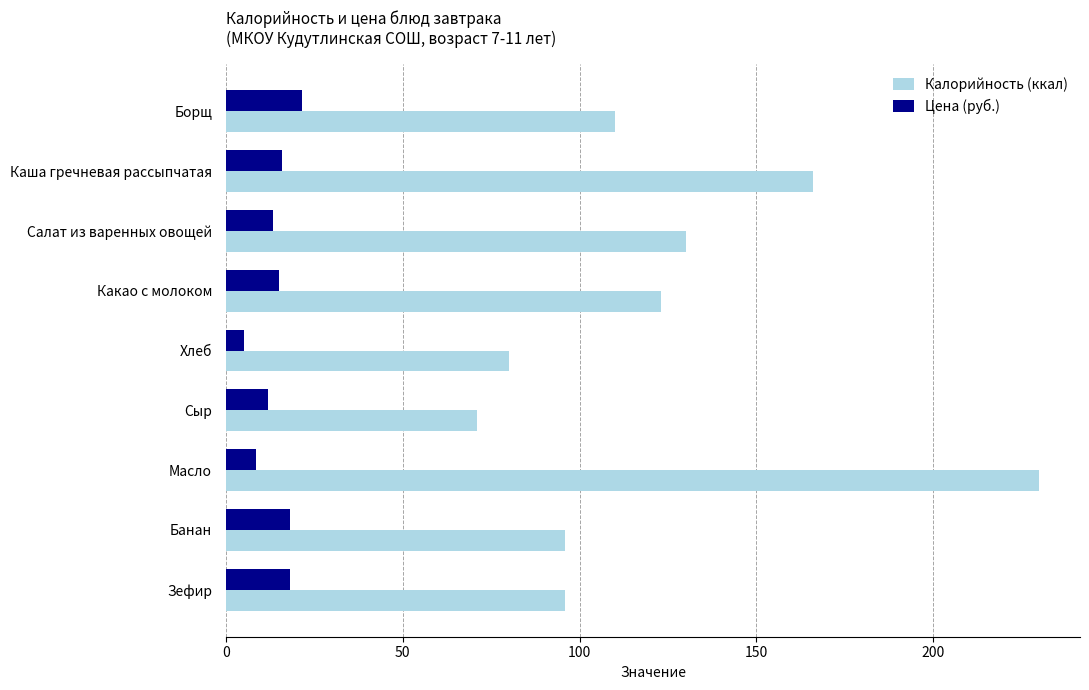

Is it true that Калорийность (ккал) equals 34.0 at Каша гречневая рассыпчатая?

False